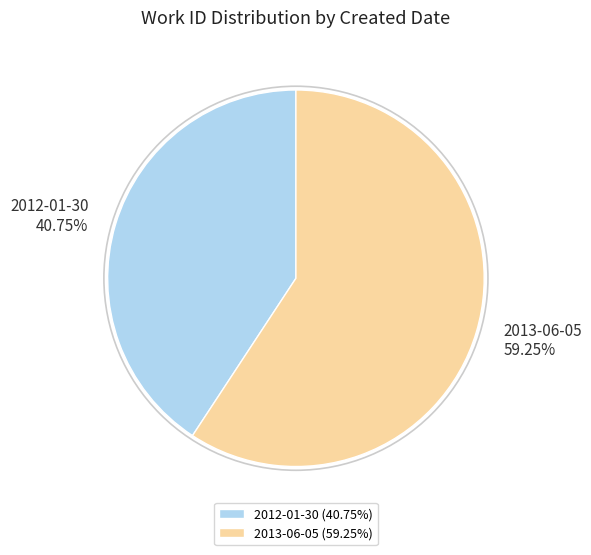

Rank the categories by value from highest to lowest.

2013-06-05, 2012-01-30